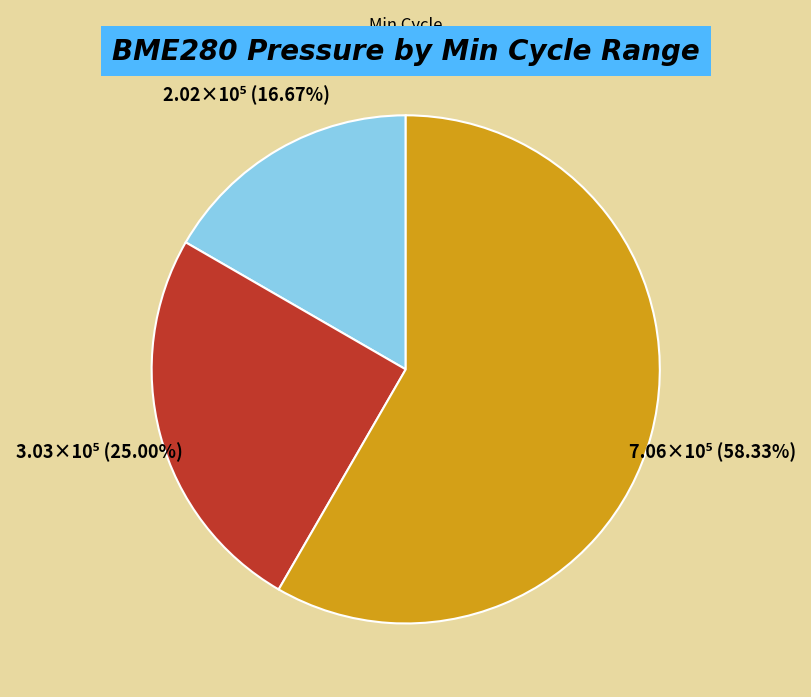

Is the sum of 1183-1189 and 1197-1198 greater than half?

Yes